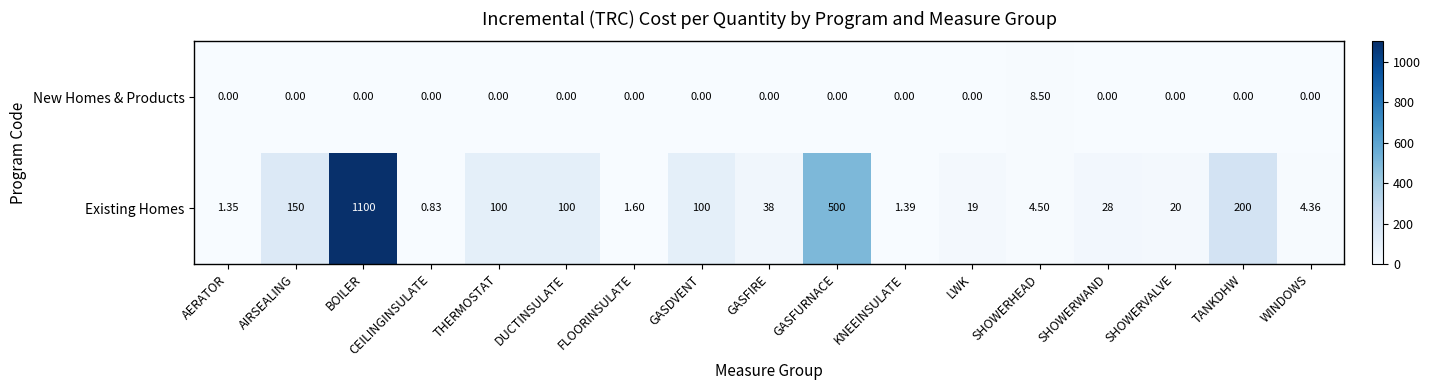

Which series has the largest total across all categories?

Existing Homes